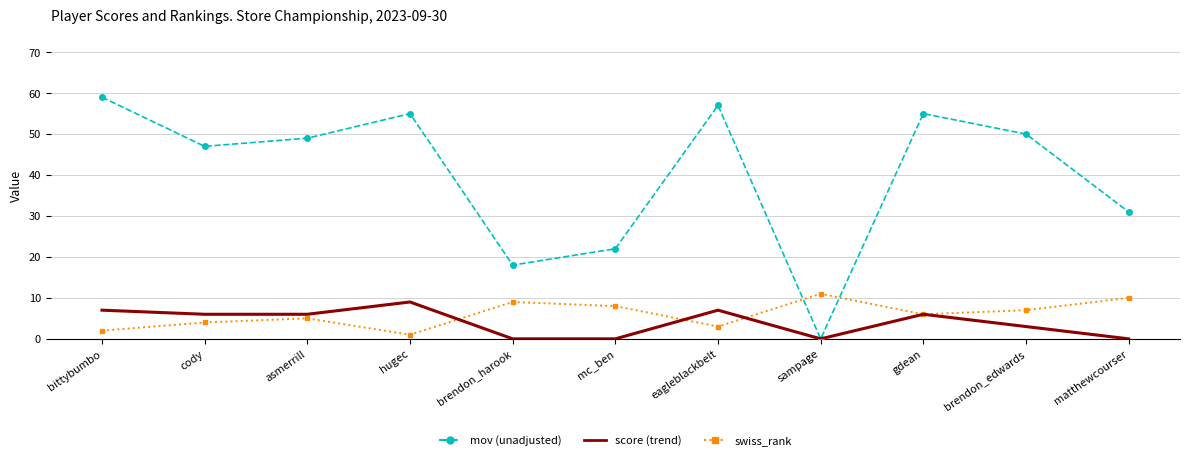

What position from the left is mc_ben?

6